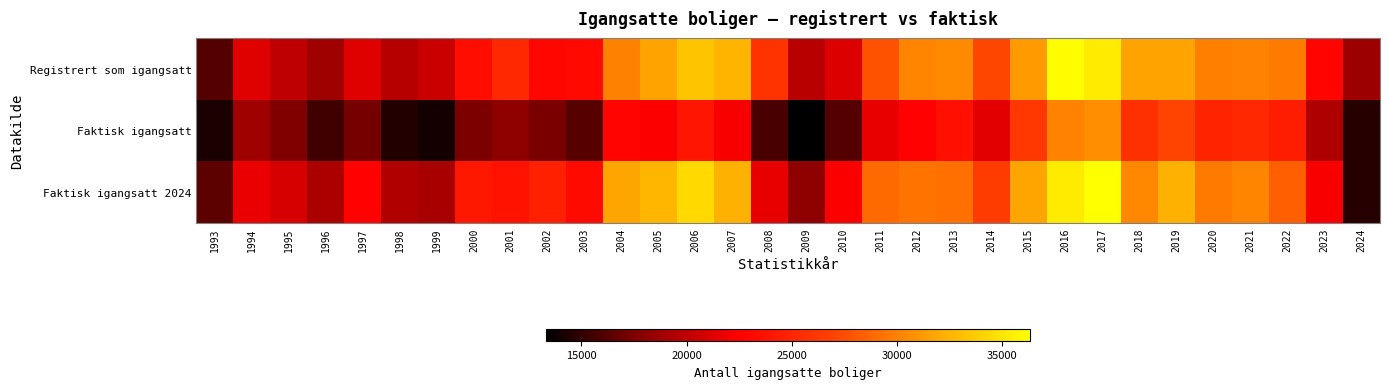

Reading left to right, what are all the values shown in this chart?

Registrert som igangsatt: 1993=16194	1994=21240	1995=20011	1996=18743	1997=21259	1998=19646	1999=20492	2000=23550	2001=25266	2002=22980	2003=23177	2004=29999	2005=31608	2006=33314	2007=32520	2008=25950	2009=19748	2010=21145	2011=27735	2012=30189	2013=30450	2014=27250	2015=31301	2016=36203	2017=35273	2018=31647	2019=31643	2020=29948	2021=30091	2022=29727	2023=22778	2024=18679
Faktisk igangsatt: 1993=14311	1994=18779	1995=17591	1996=15493	1997=17249	1998=14499	1999=14110	2000=17489	2001=18166	2002=17445	2003=16246	2004=22804	2005=22451	2006=24008	2007=22296	2008=15798	2009=13324	2010=16112	2011=21597	2012=22654	2013=23629	2014=21504	2015=26230	2016=30085	2017=30639	2018=25793	2019=26996	2020=24922	2021=25237	2022=24525	2023=19369	2024=14628
Faktisk igangsatt 2024: 1993=16437	1994=21712	1995=20915	1996=19248	1997=22677	1998=19475	1999=19116	2000=24180	2001=23798	2002=24705	2003=23245	2004=31694	2005=32648	2006=34423	2007=32345	2008=21632	2009=18091	2010=22445	2011=28882	2012=29406	2013=29229	2014=26543	2015=31724	2016=35330	2017=36336	2018=30385	2019=32312	2020=29728	2021=30215	2022=28341	2023=22229	2024=14628